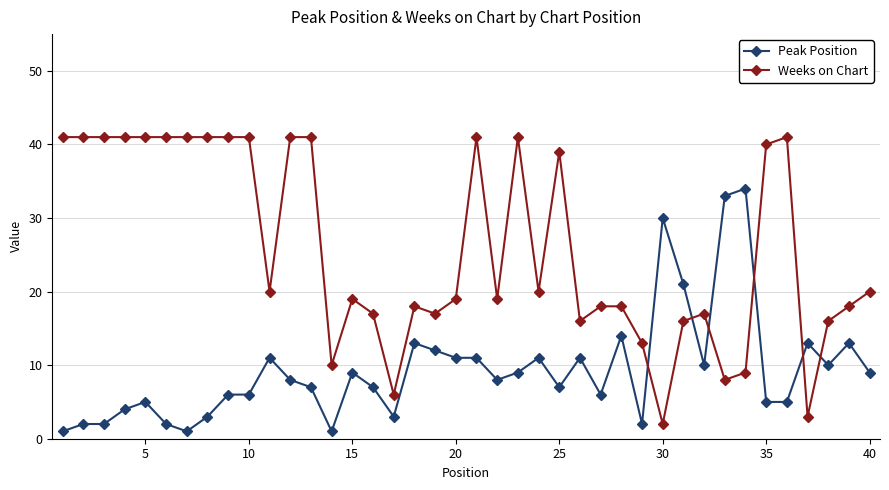

Which series has the largest range (max minus min)?

Weeks on Chart